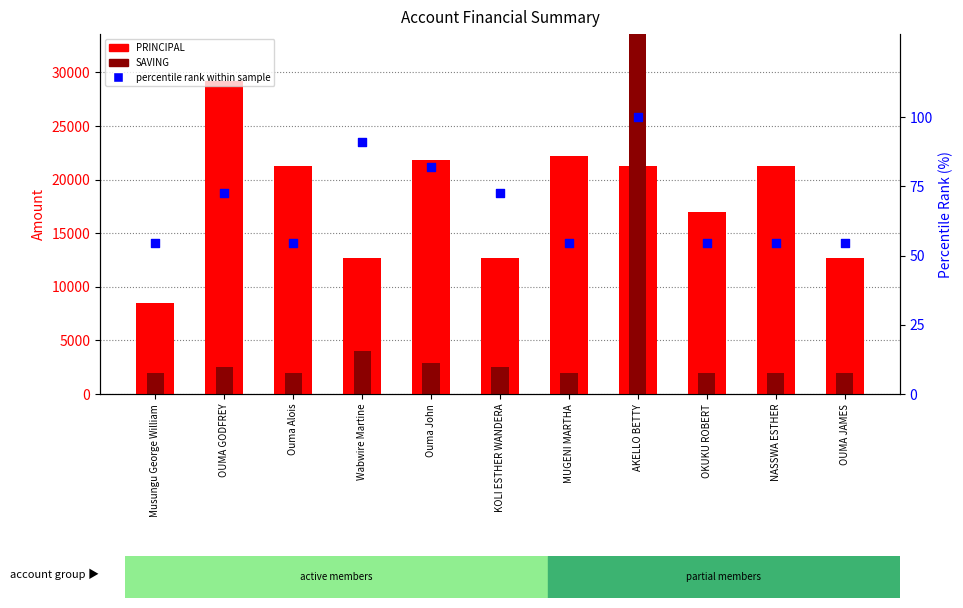

At how many categories does at least one series exceed 41859?

1